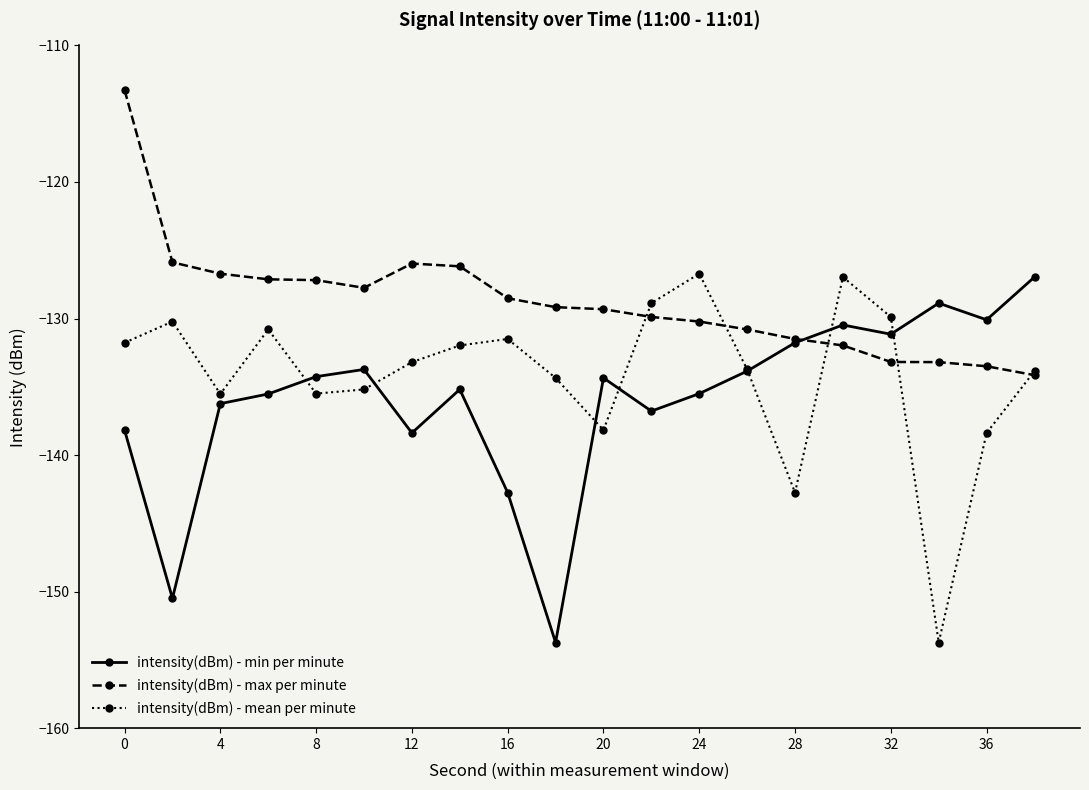

What is the lowest value of the intensity(dBm) - min per minute series?

-153.7